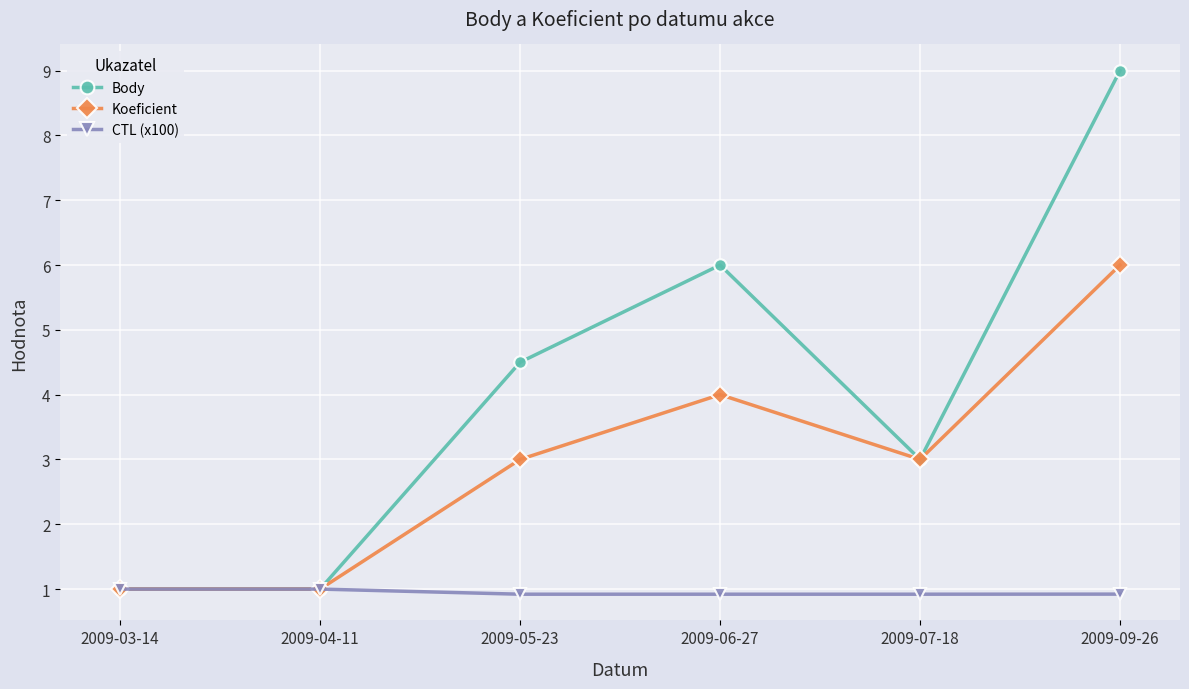

Which category has the highest value in the Koeficient series?

2009-09-26